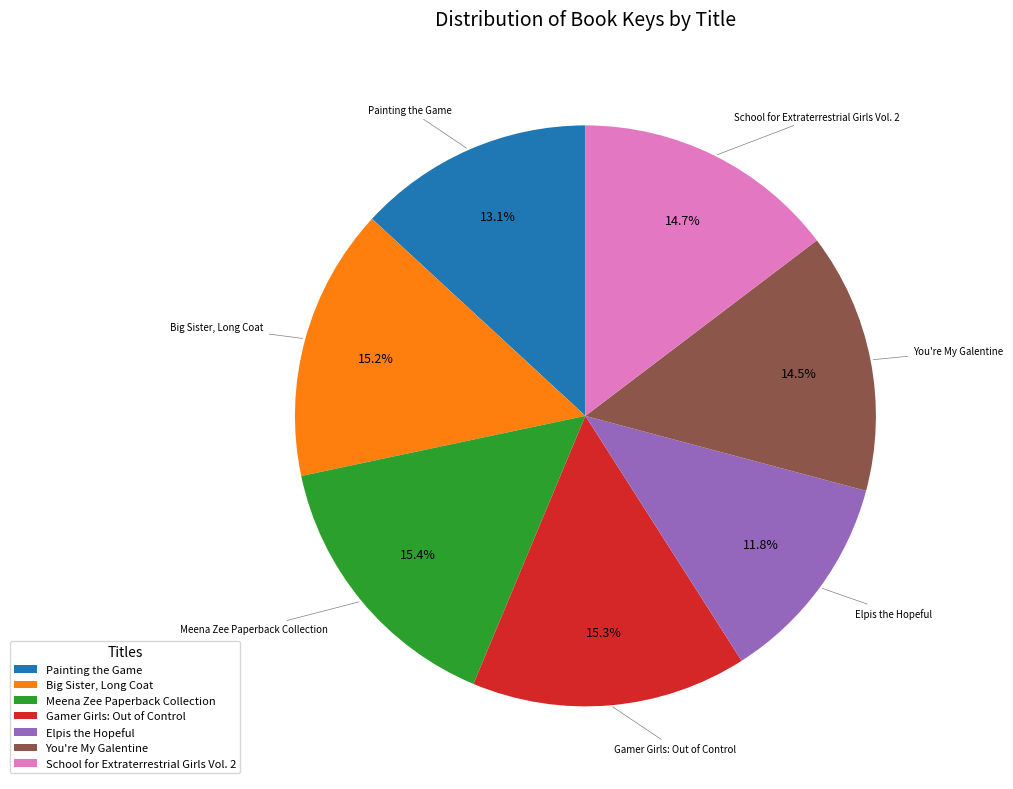

Combined, do Gamer Girls: Out of Control and Painting the Game account for over 50%?

No